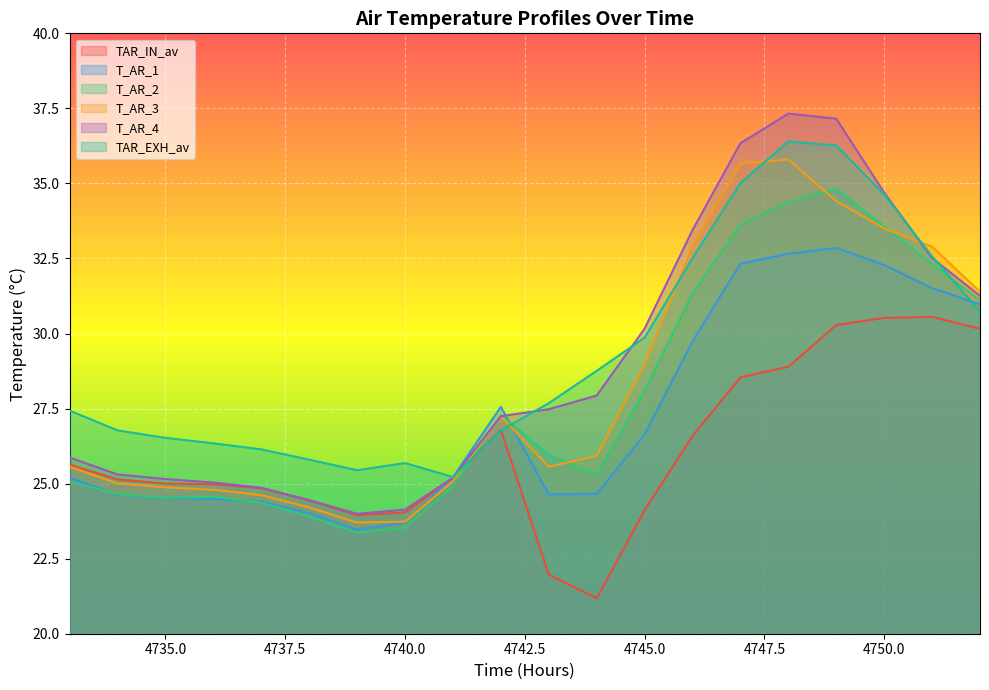

Rank the series by their maximum value, from highest to lowest.

T_AR_4, TAR_EXH_av, T_AR_3, T_AR_2, T_AR_1, TAR_IN_av